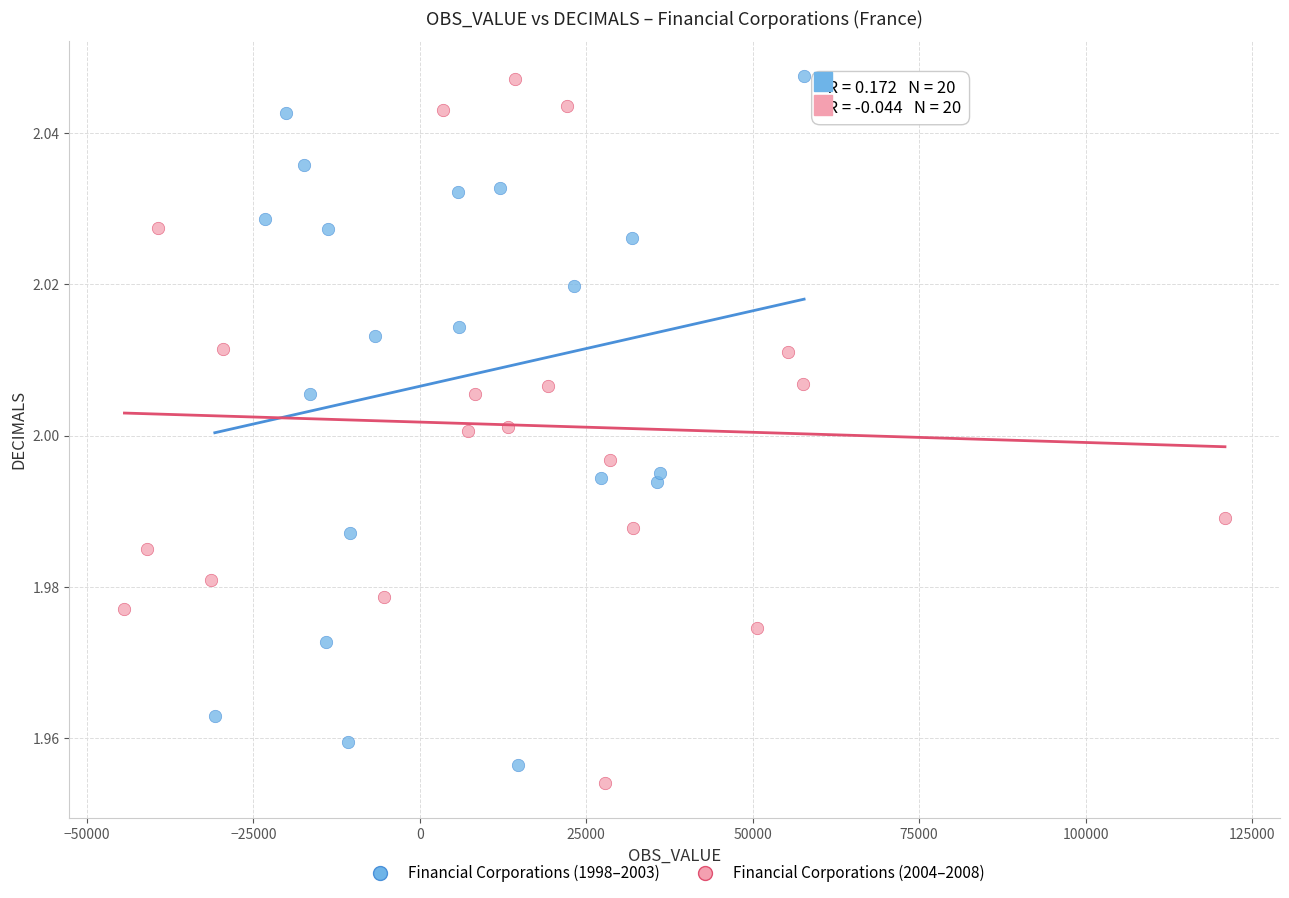

Which series has the largest Y range (max minus min)?

Financial Corporations (2004–2008)